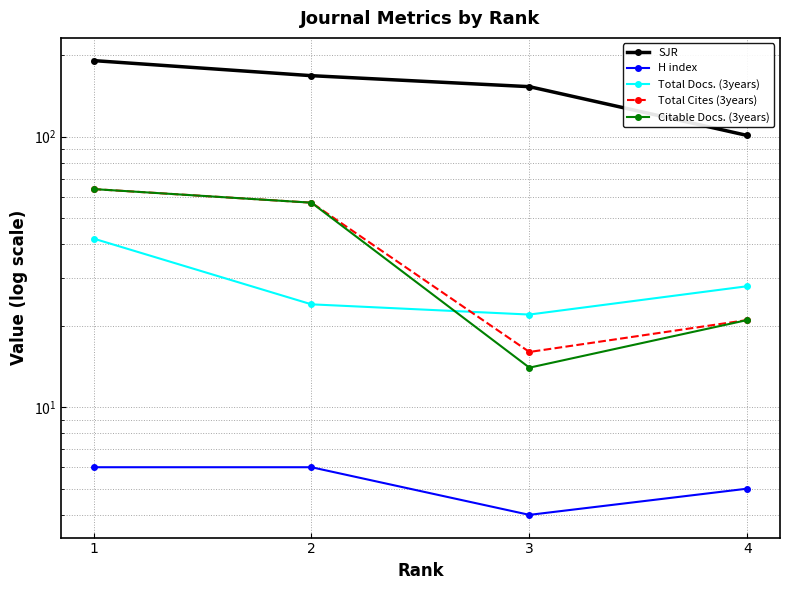

True or false: Total Cites (3years) has more than 2 points higher than both neighbors.

False